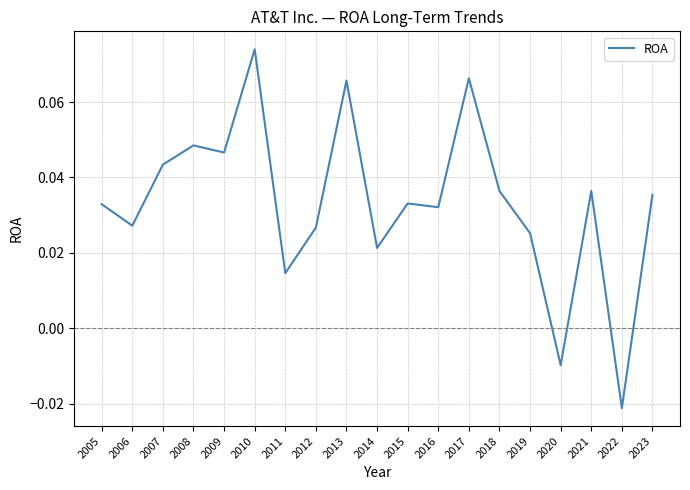

At which label is the value closest to 0?

2020